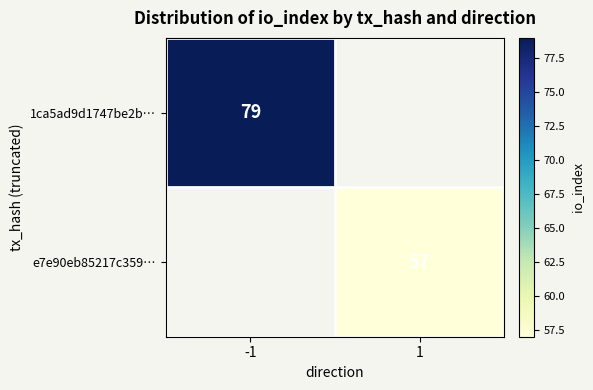

The e7e90eb85217c359… series shows 87 at 1. True or false?

False